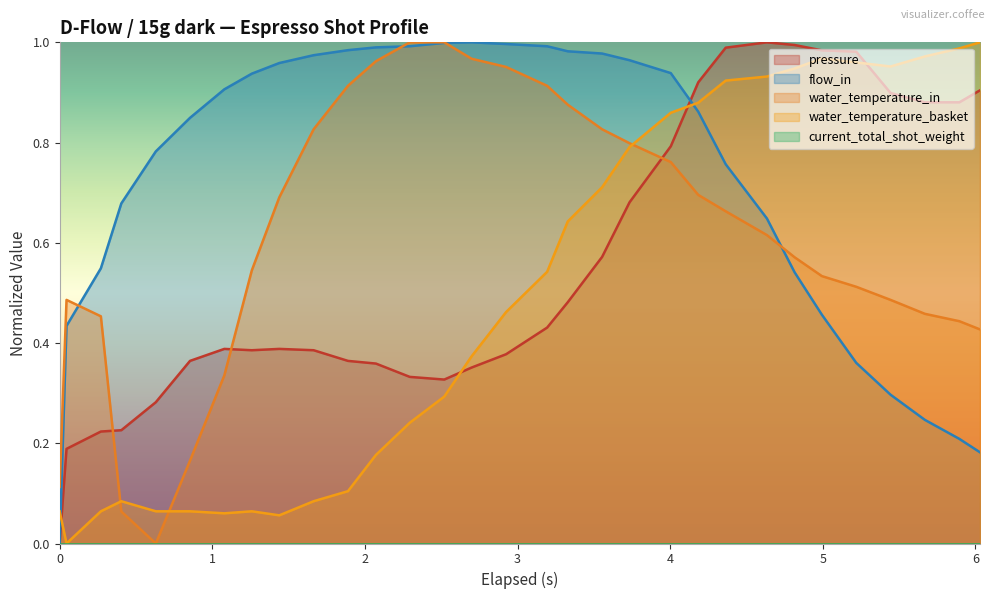

How many intersections are there between pressure and water_temperature_basket?

4